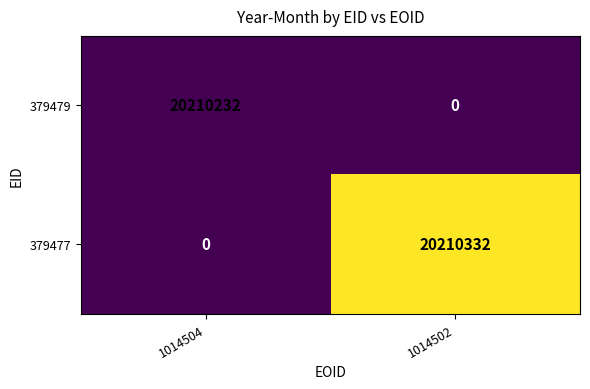

Reading left to right, extract all data points from this chart.

379479: 1014504=20210232	1014502=0
379477: 1014504=0	1014502=20210332